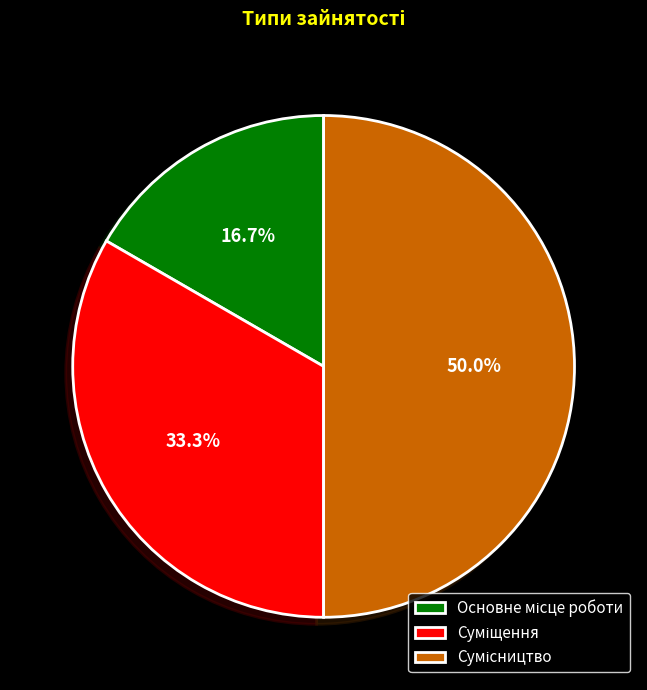

Do Суміщення and Сумісництво together represent more than half of the pie?

Yes